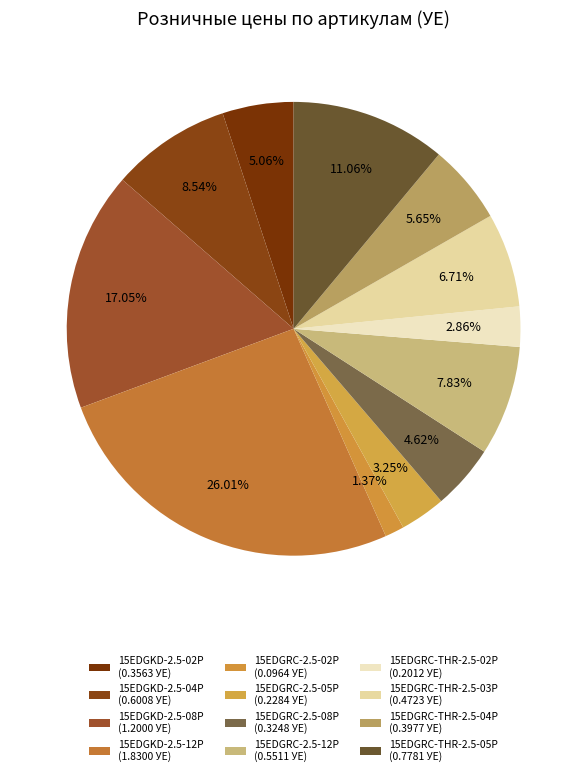

Combined, do 15EDGRC-THR-2.5-03P and 15EDGRC-THR-2.5-02P account for over 50%?

No